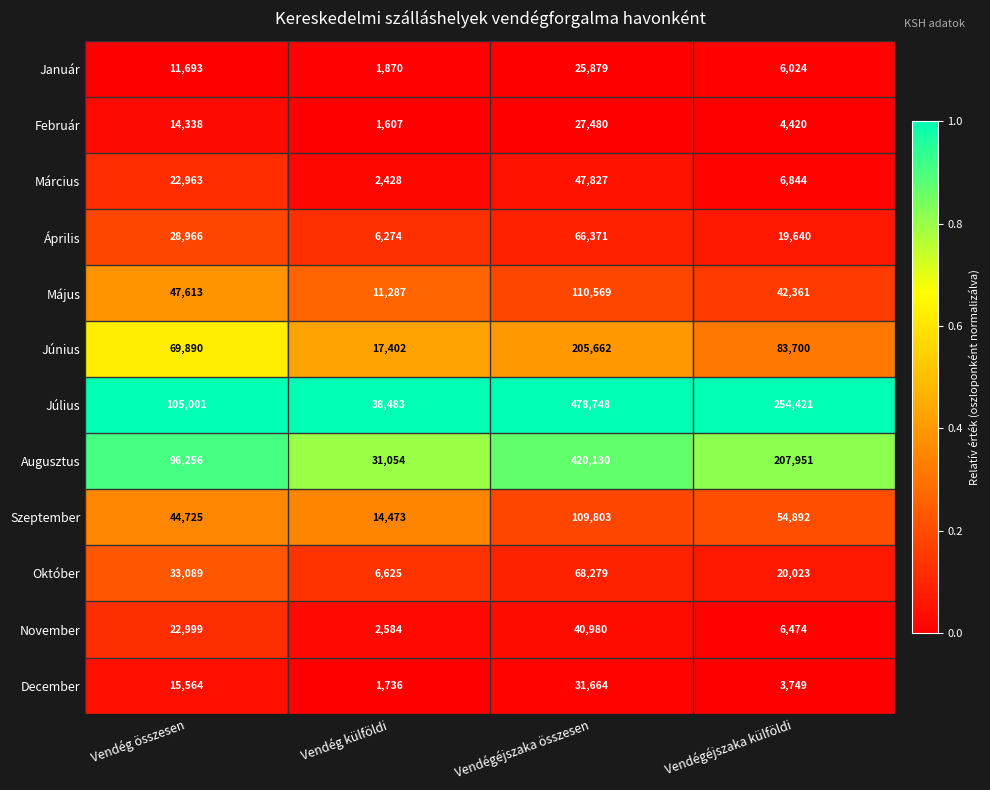

At which label does Augusztus first exceed 207951?

Vendégéjszaka összesen